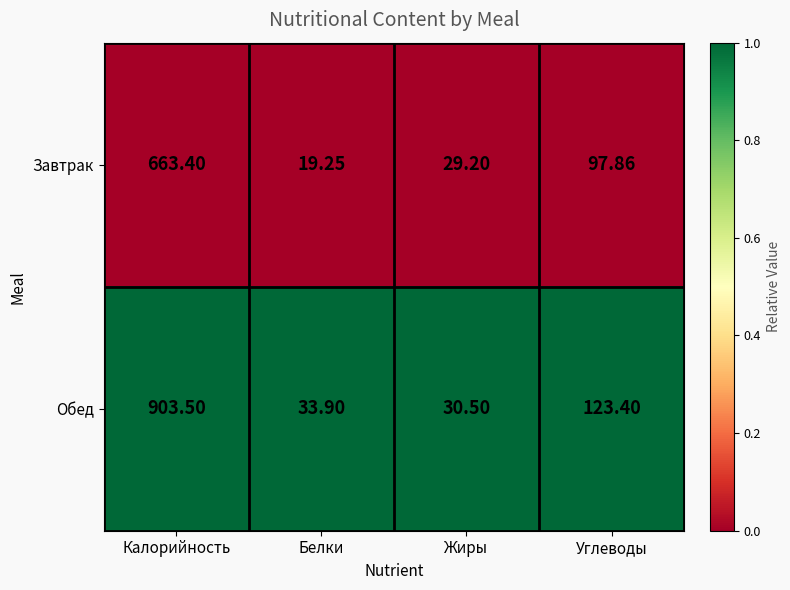

Which series has the widest spread of values?

Обед